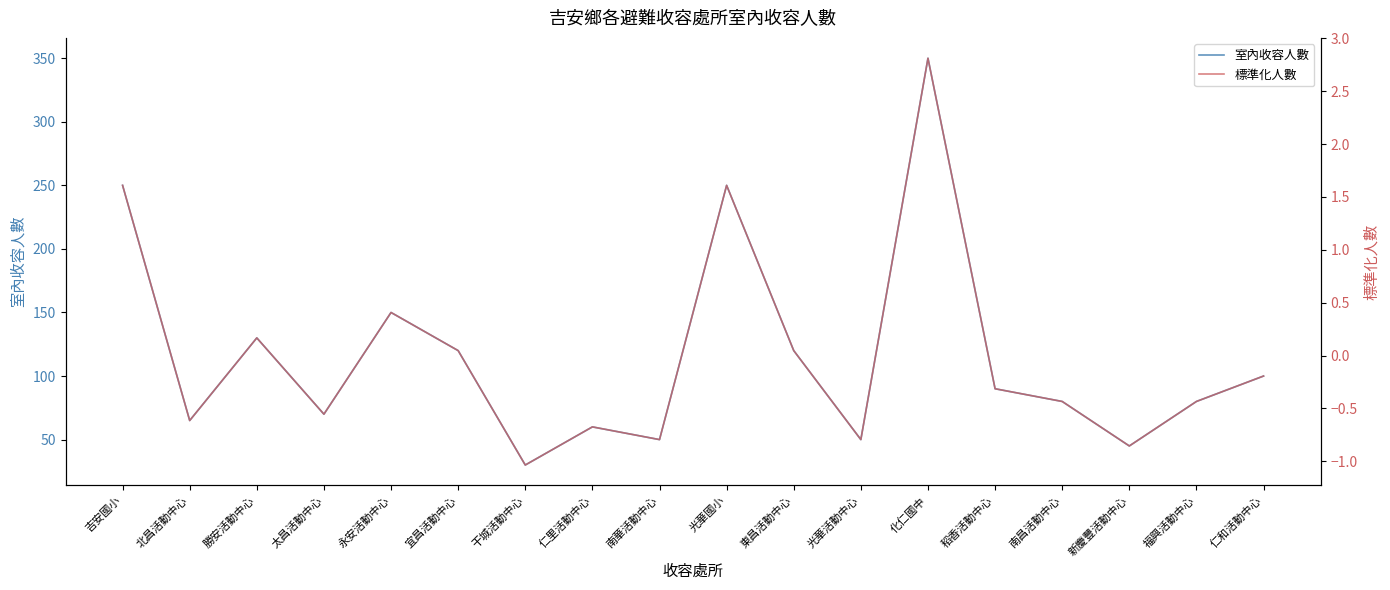

Rank the series at 宜昌活動中心 from lowest to highest value.

標準化人數, 室內收容人數